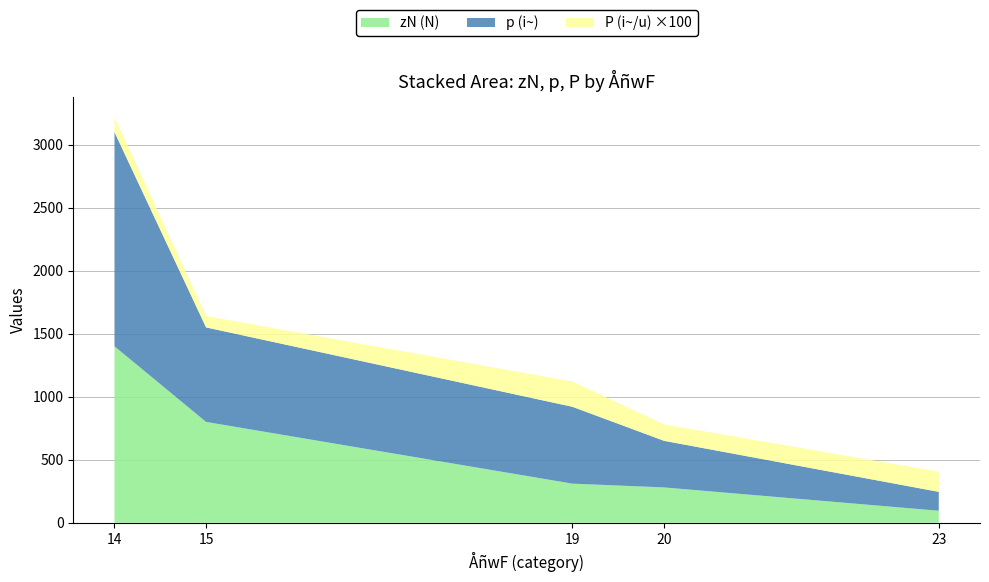

What is the highest value of the zN (N) series?

1400